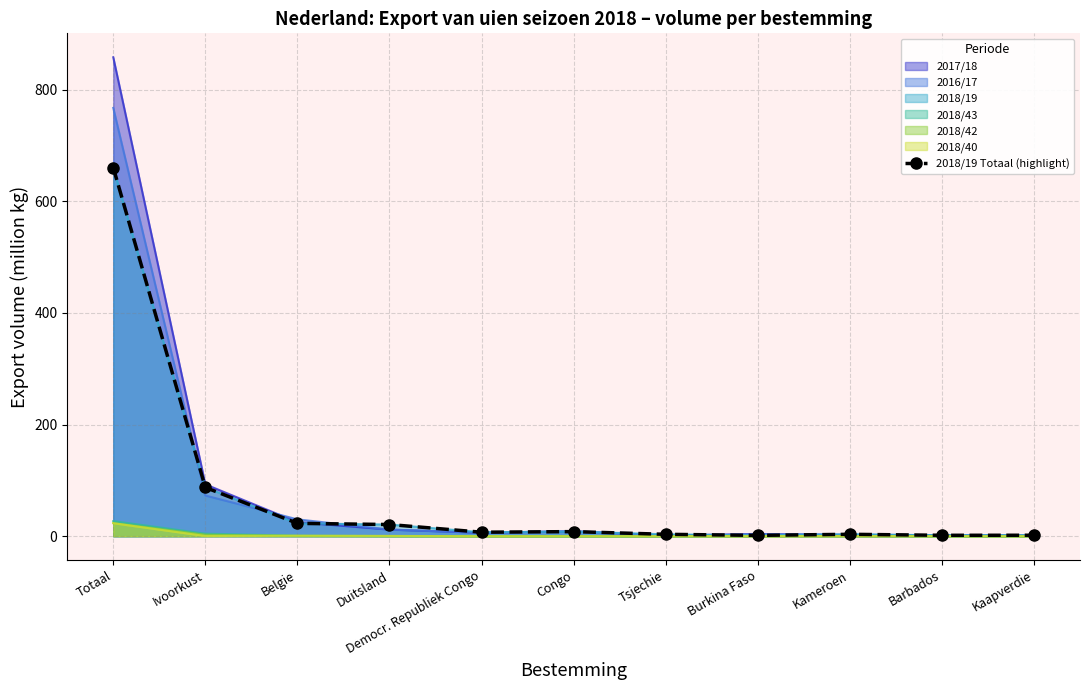

What is the average value?

74.5